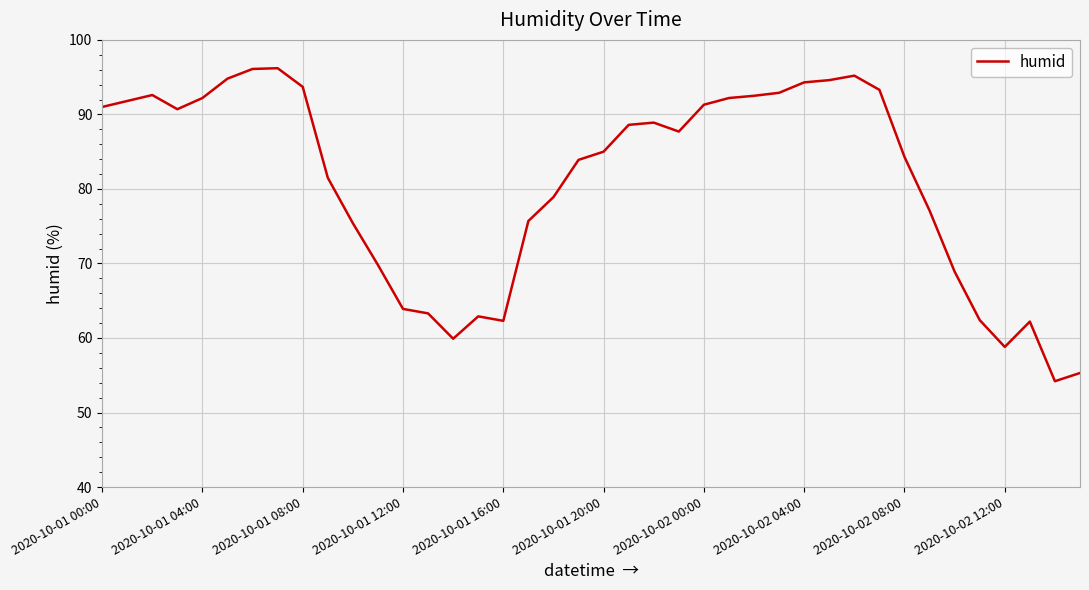

What is the smallest value displayed?

54.2